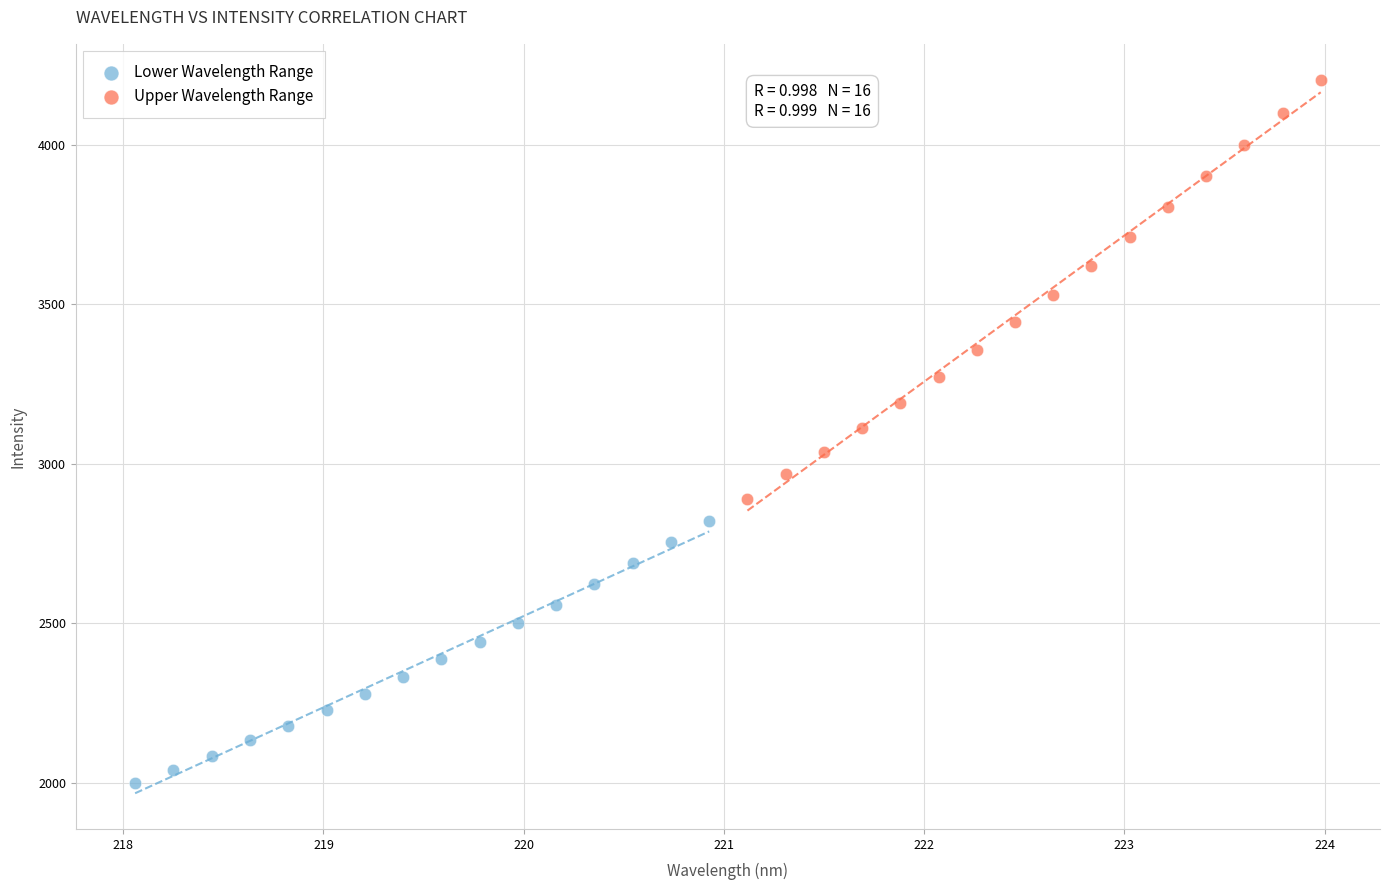

Which series has the widest spread of Y values?

Upper Wavelength Range